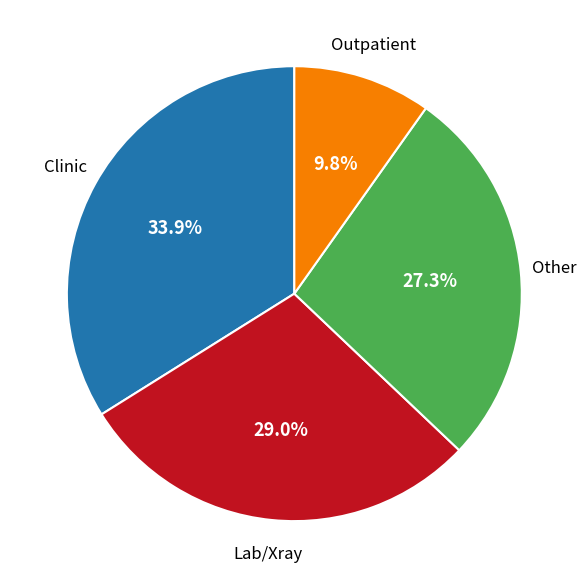

Is there a majority slice in this chart?

No